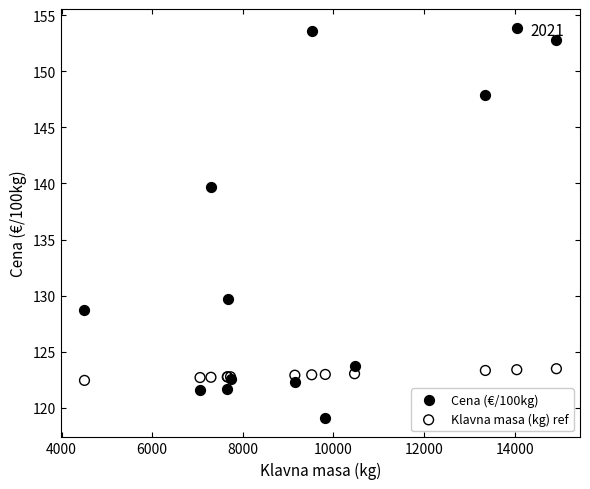

Which series reaches the minimum Y coordinate?

Cena (€/100kg)